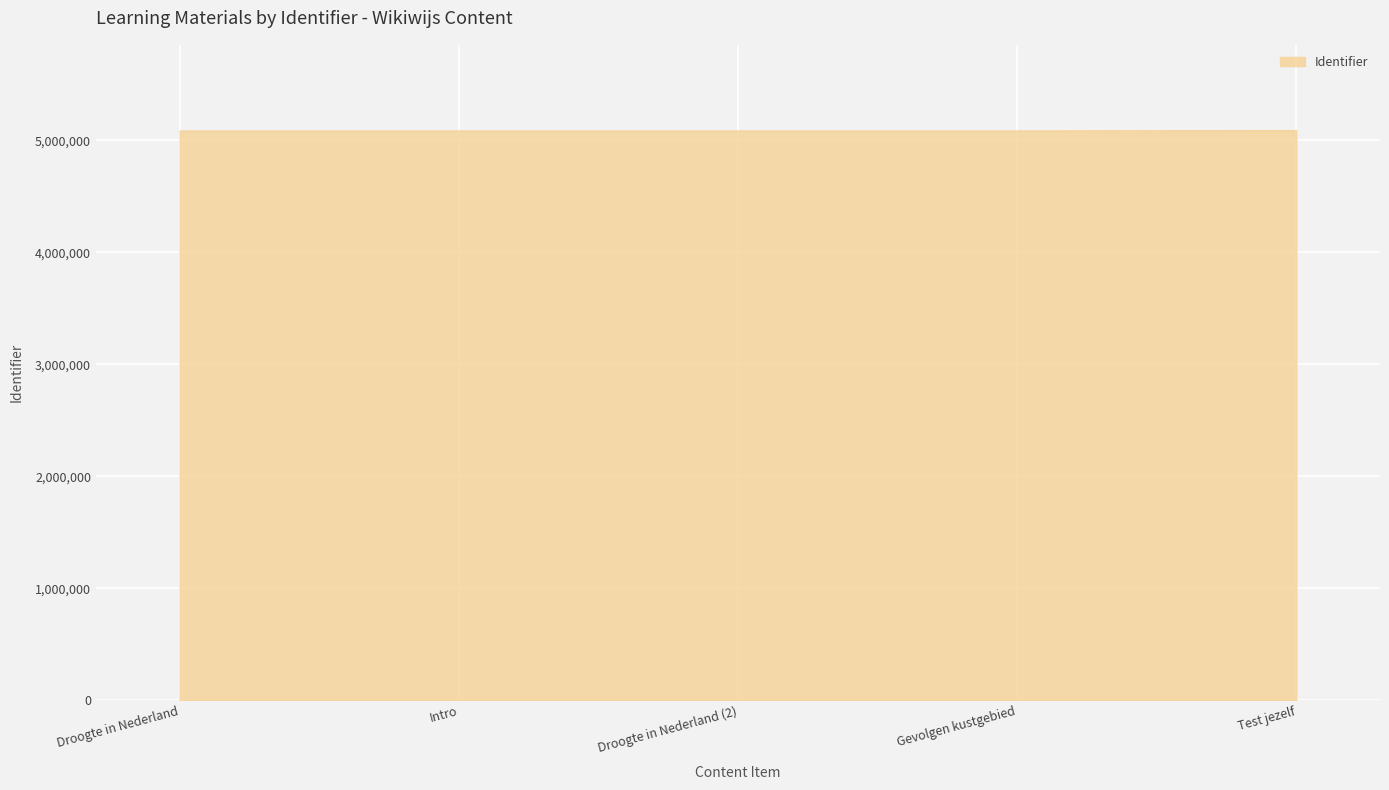

Does the chart display data point markers on the line(s)?

No